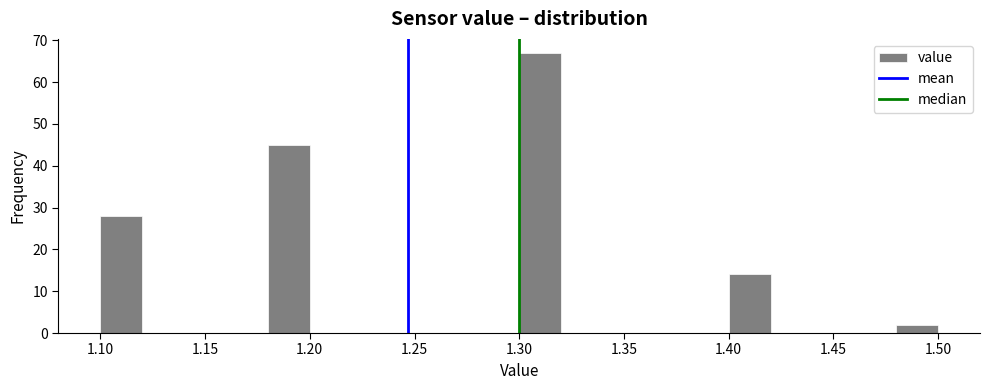

Reading left to right, transcribe this chart: for each bar, give the range it covers on the x-axis and its height. The values are not printed on the chart, so give them approximately, as read against the axis.

1.10 to 1.12: 28
1.12 to 1.14: 0
1.14 to 1.16: 0
1.16 to 1.18: 0
1.18 to 1.20: 45
1.20 to 1.22: 0
1.22 to 1.24: 0
1.24 to 1.26: 0
1.26 to 1.28: 0
1.28 to 1.30: 0
1.30 to 1.32: 67
1.32 to 1.34: 0
1.34 to 1.36: 0
1.36 to 1.38: 0
1.38 to 1.40: 0
1.40 to 1.42: 14
1.42 to 1.44: 0
1.44 to 1.46: 0
1.46 to 1.48: 0
1.48 to 1.50: 2